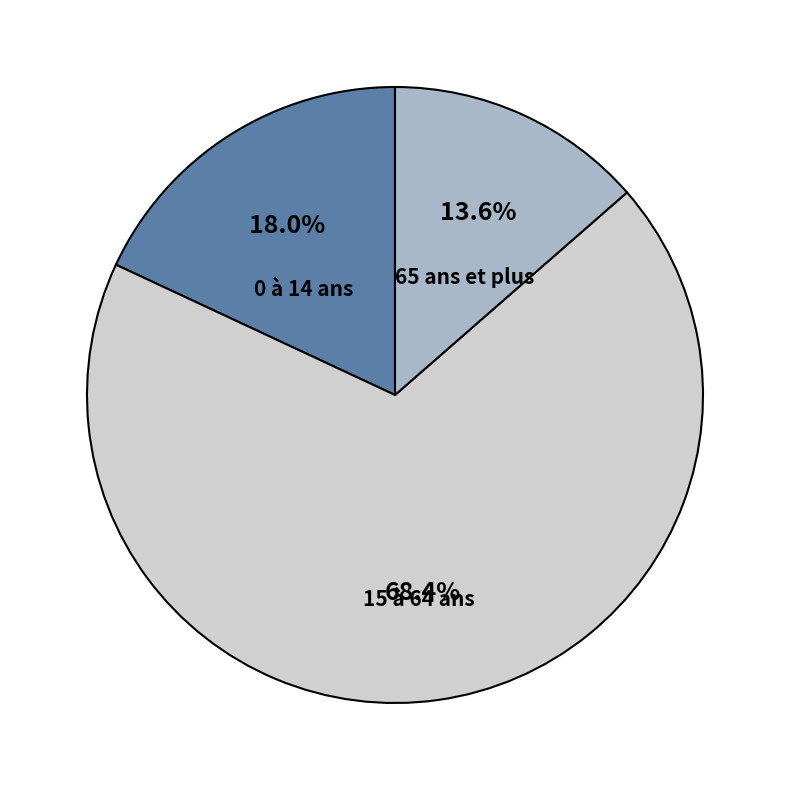

Does 0 à 14 ans account for over 50% of the chart?

No